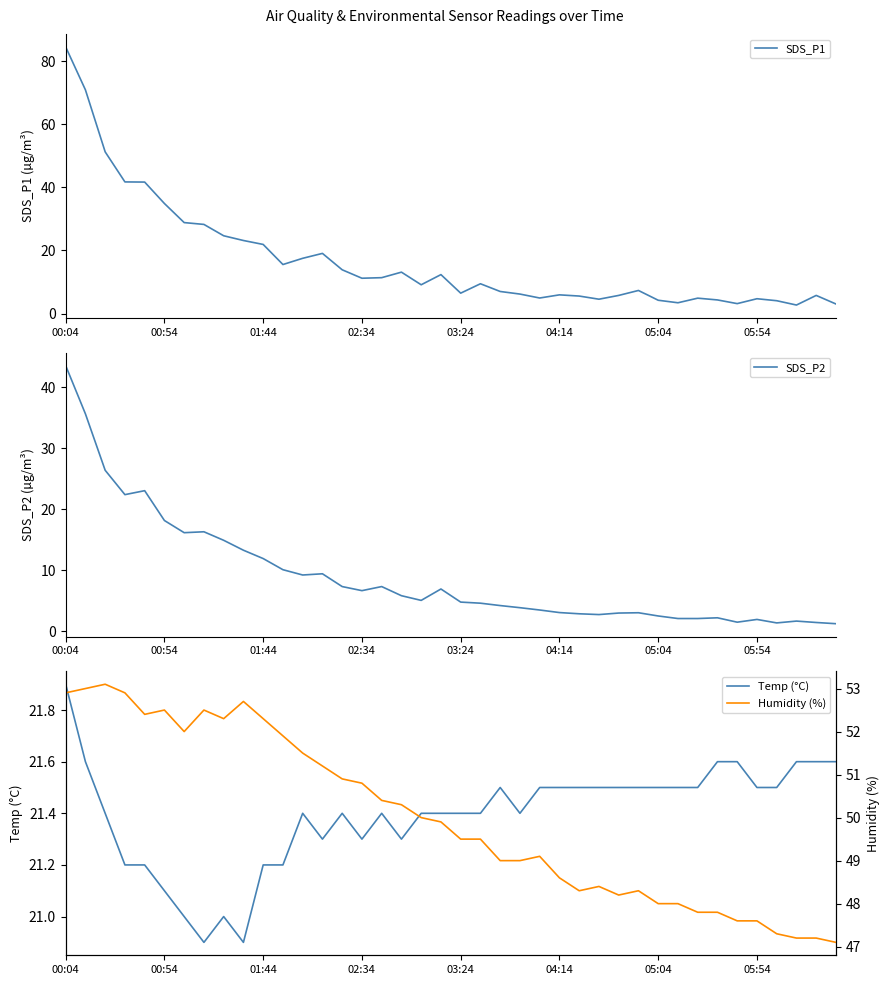

Which series has the widest spread of values?

SDS_P1